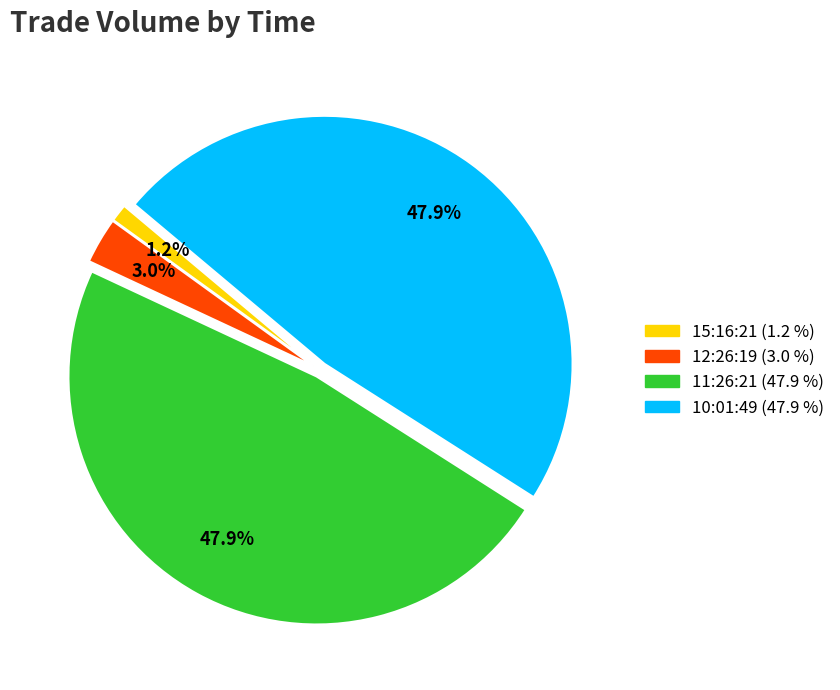

True or false: 15:16:21 accounts for 11% of the total.

False